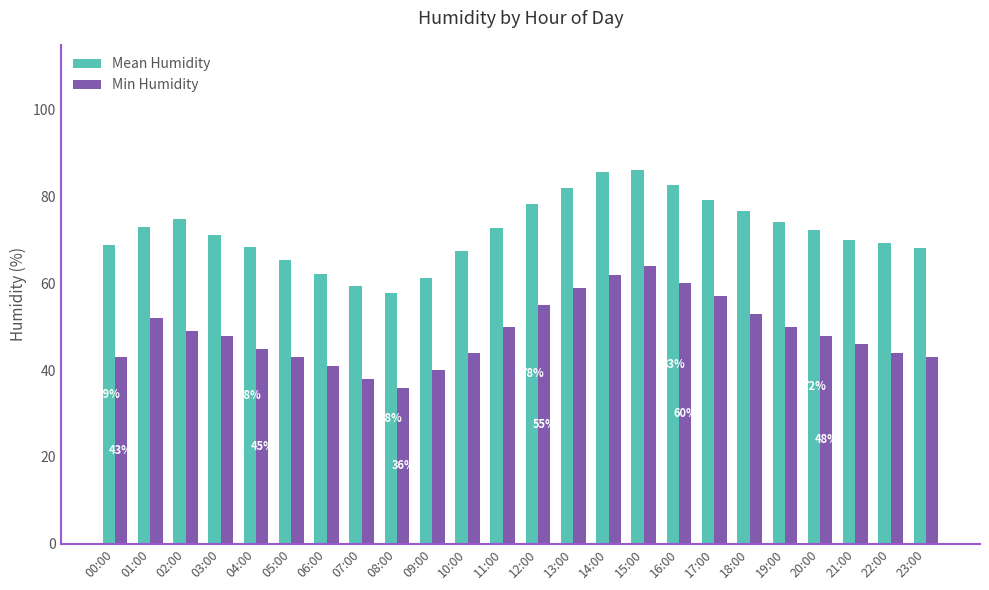

What value does the Mean Humidity series have at 05:00?

65.3